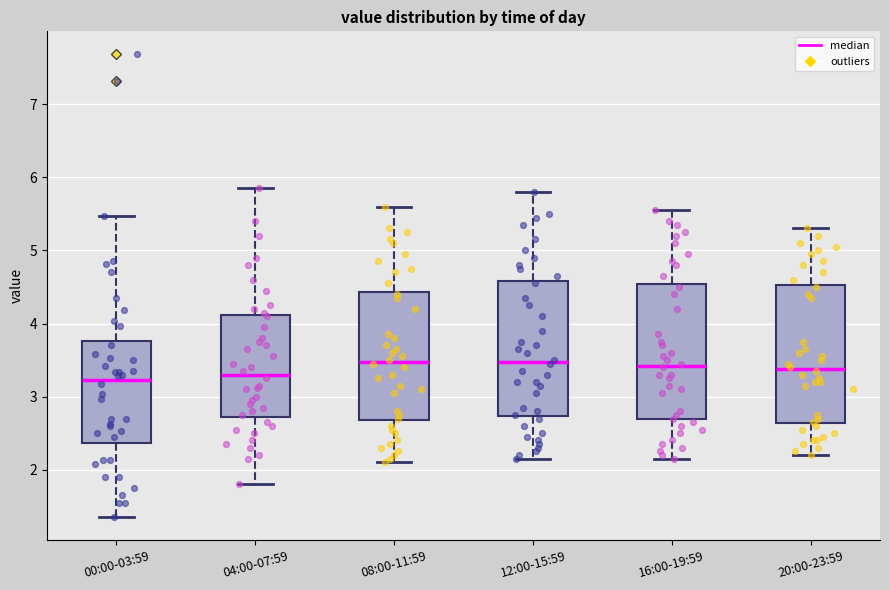

Where does the upper whisker of the box for 16:00-19:59 end on the y-axis? The values are not printed on the chart, so give them approximately, as read against the axis.

5.6